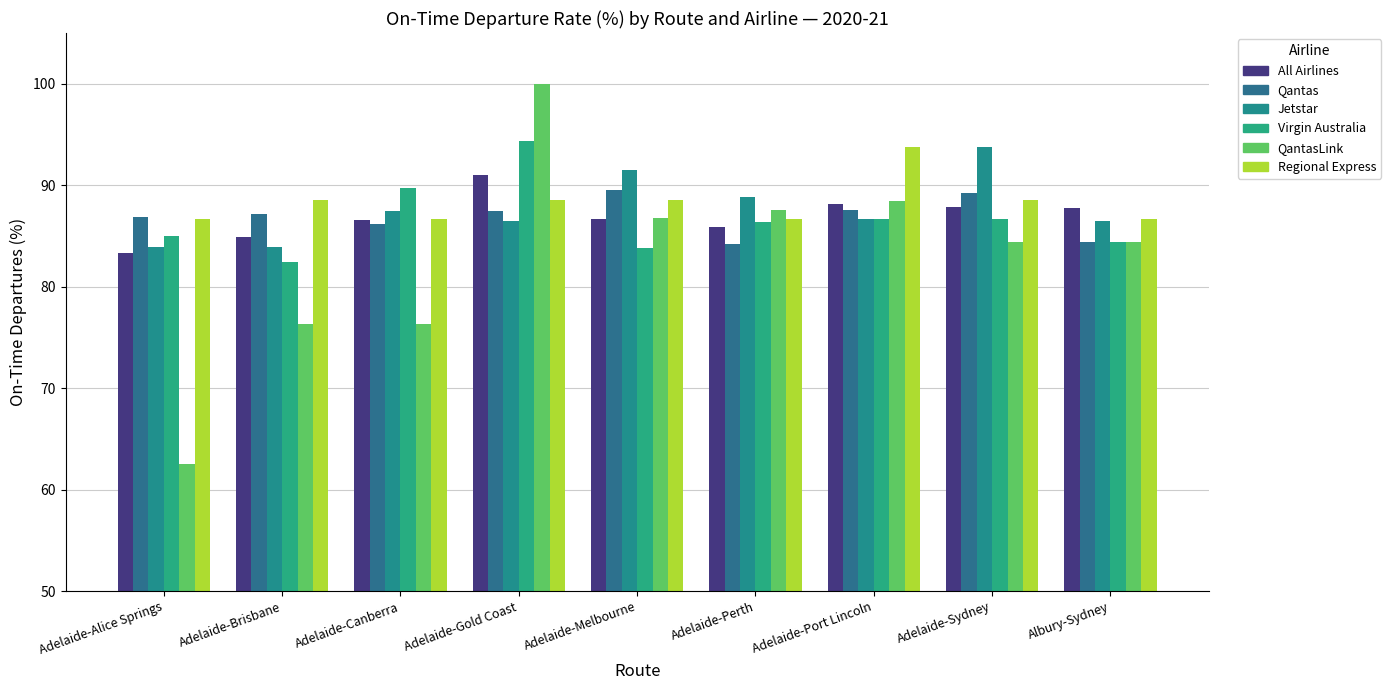

Where does the QantasLink series first go above 84?

Adelaide-Gold Coast